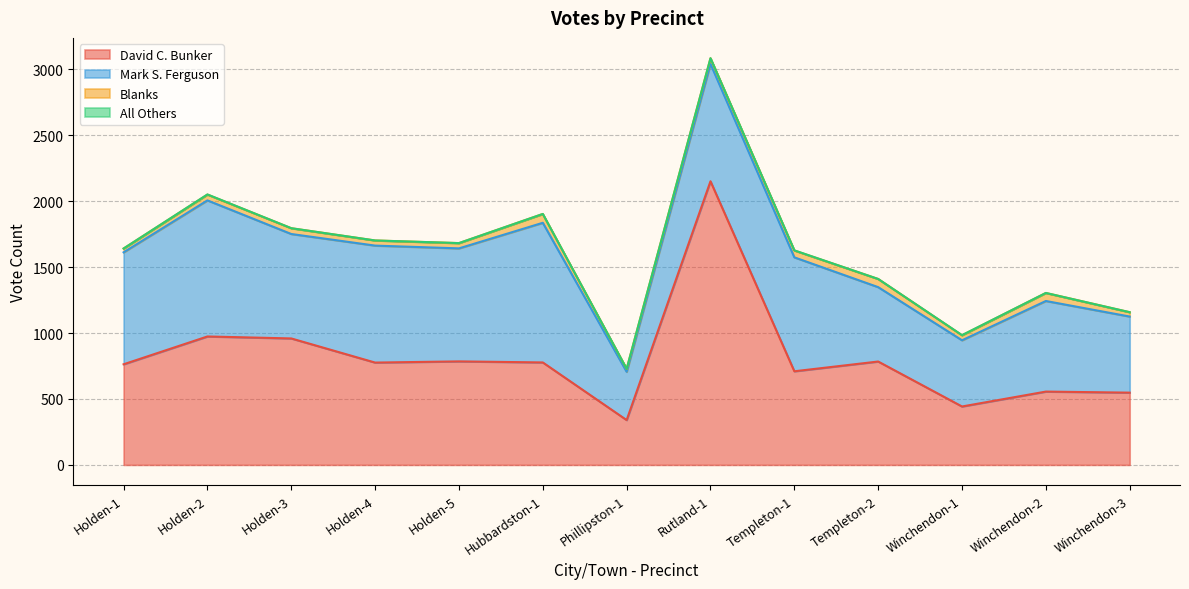

Which has a higher value, Holden-5 or Holden-4?

Holden-5